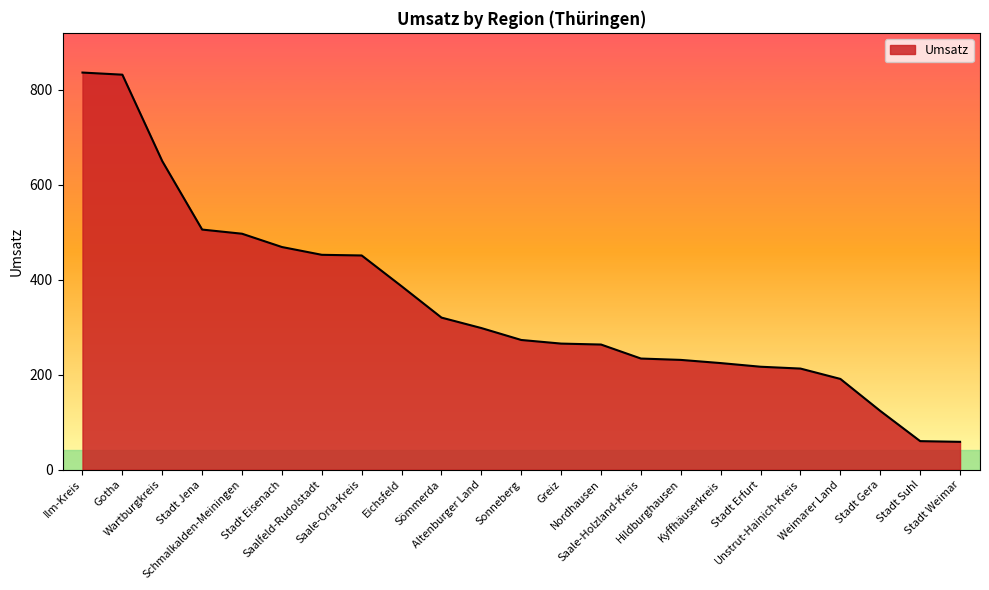

How many lines are shown in the chart?

1